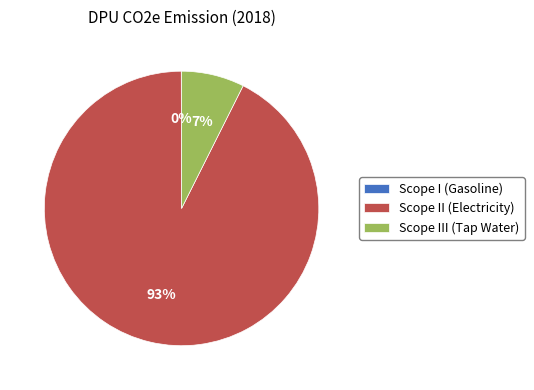

The Scope II (Electricity) slice represents 99% of the pie. True or false?

False